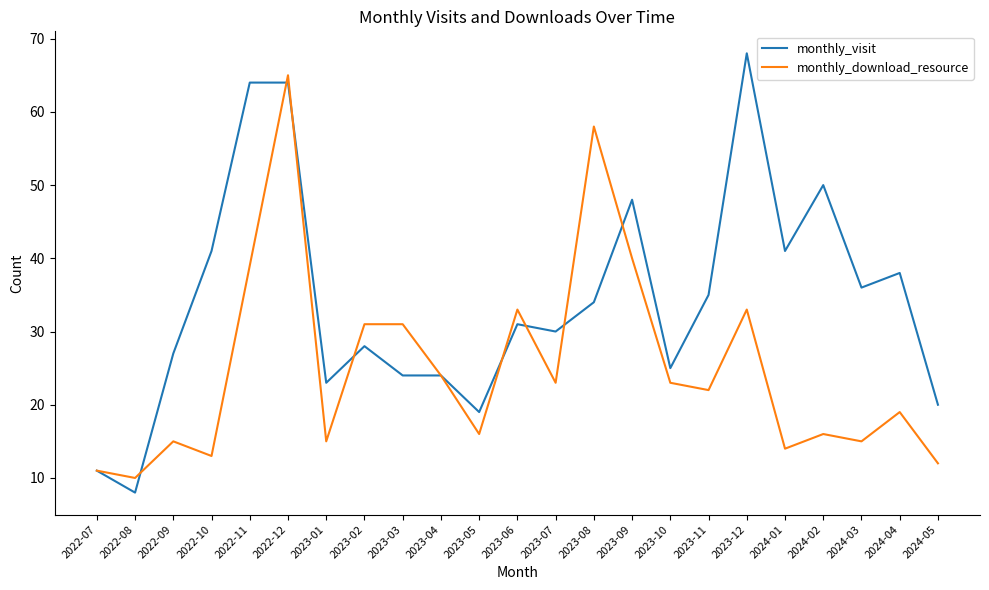

Reading left to right, transcribe all the data shown in this chart.

monthly_visit: 11	8	27	41	64	64	23	28	24	24	19	31	30	34	48	25	35	68	41	50	36	38	20
monthly_download_resource: 11	10	15	13	39	65	15	31	31	24	16	33	23	58	40	23	22	33	14	16	15	19	12